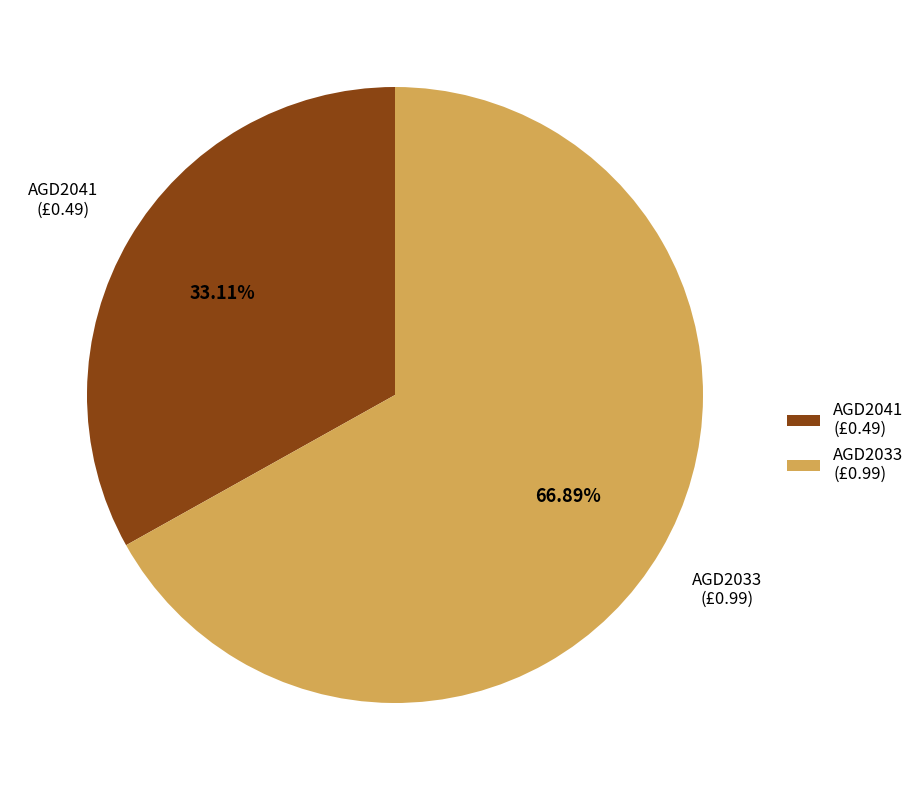

To the nearest percent, what is the difference between the AGD2041 and AGD2033 slice percentages?

34%